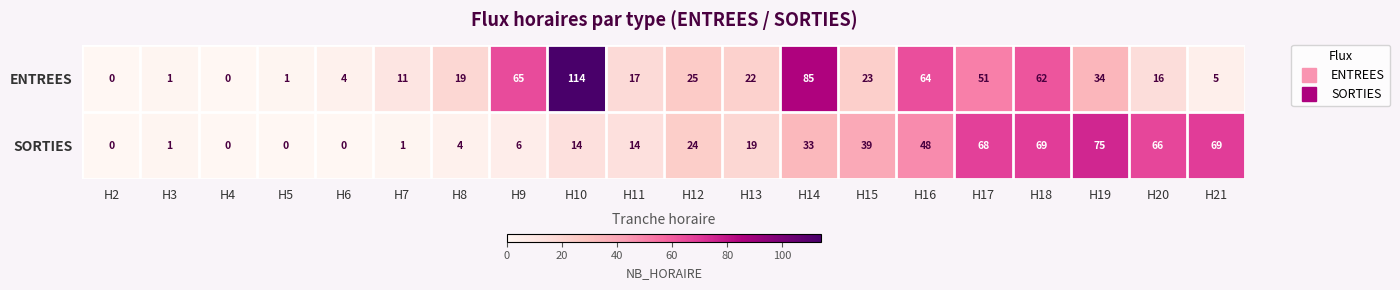

What is the greatest value displayed?

114